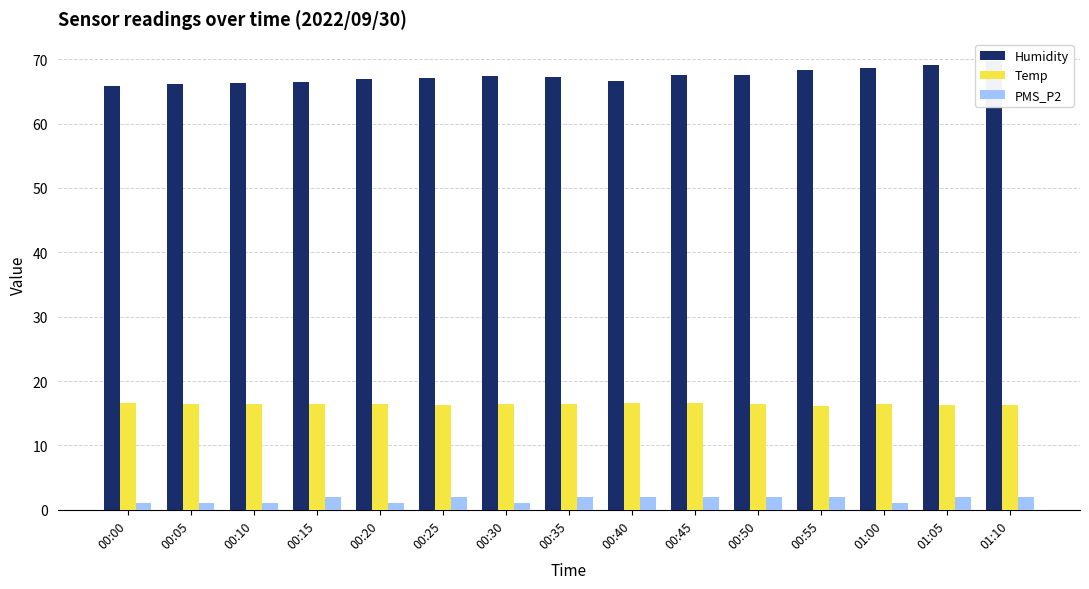

At which label does PMS_P2 reach its minimum?

00:00